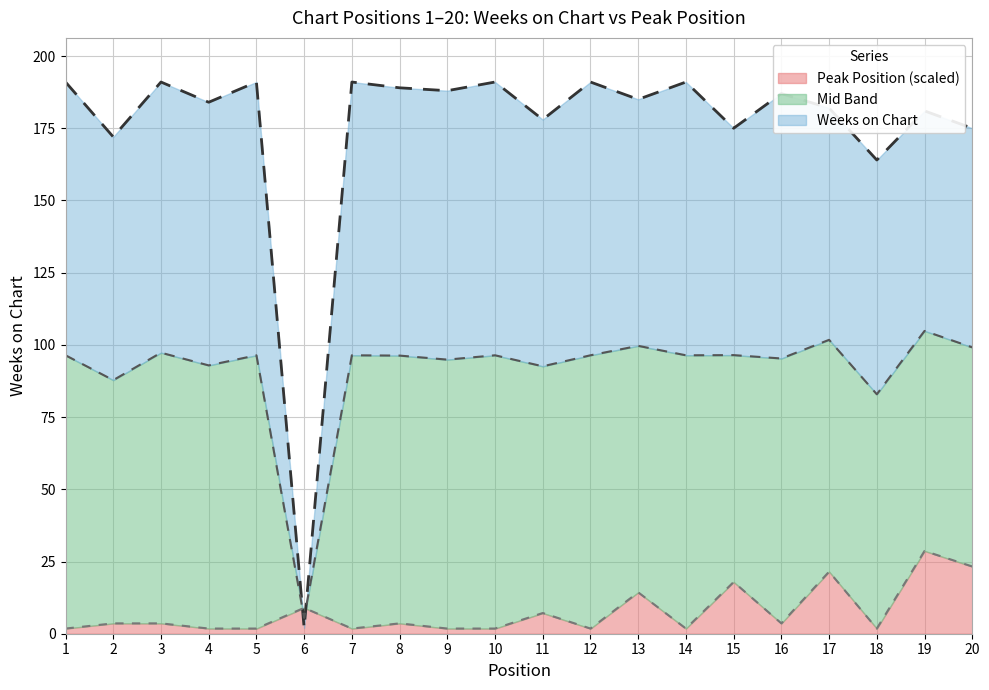

Reading right to left, extract all data points from this chart.

Weeks on Chart: 20=175.0	19=181.0	18=164.0	17=182.0	16=187.0	15=175.0	14=191.0	13=185.0	12=191.0	11=178.0	10=191.0	9=188.0	8=189.0	7=191.0	6=2.0	5=191.0	4=184.0	3=191.0	2=172.0	1=191.0
Peak Position: 20=23.3	19=28.6	18=1.8	17=21.5	16=3.6	15=17.9	14=1.8	13=14.3	12=1.8	11=7.2	10=1.8	9=1.8	8=3.6	7=1.8	6=9.0	5=1.8	4=1.8	3=3.6	2=3.6	1=1.8